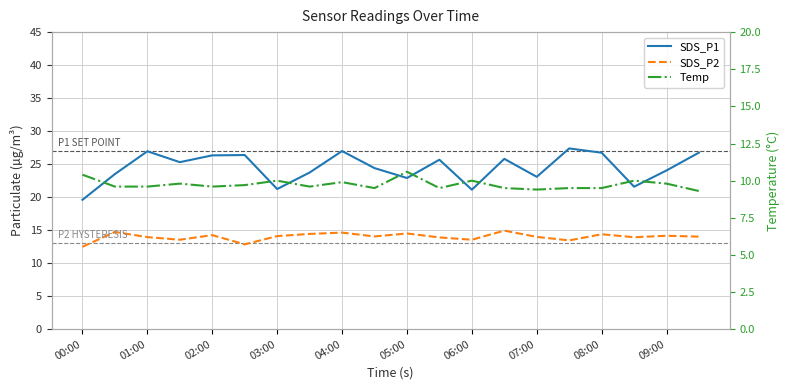

What is the approximate value of SDS_P2 at 04:00?

14.6